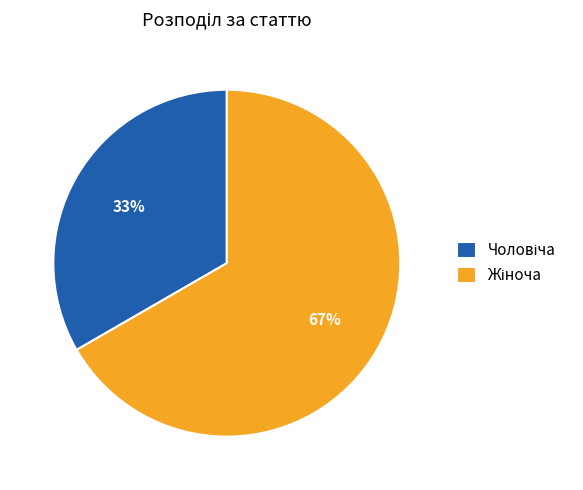

Is there any slice that represents more than half of the pie?

Yes